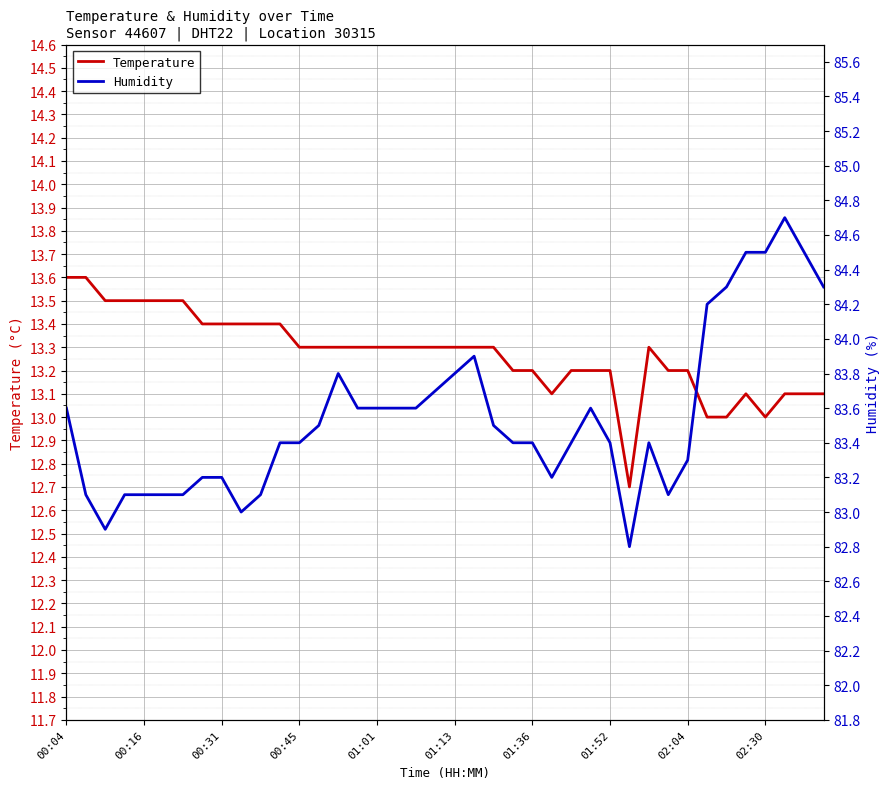

Reading left to right, transcribe all the data shown in this chart.

Temperature: 13.6	13.6	13.5	13.5	13.5	13.5	13.5	13.4	13.4	13.4	13.4	13.4	13.3	13.3	13.3	13.3	13.3	13.3	13.3	13.3	13.3	13.3	13.3	13.2	13.2	13.1	13.2	13.2	13.2	12.7	13.3	13.2	13.2	13.0	13.0	13.1	13.0	13.1	13.1	13.1
Humidity: 83.6	83.1	82.9	83.1	83.1	83.1	83.1	83.2	83.2	83.0	83.1	83.4	83.4	83.5	83.8	83.6	83.6	83.6	83.6	83.7	83.8	83.9	83.5	83.4	83.4	83.2	83.4	83.6	83.4	82.8	83.4	83.1	83.3	84.2	84.3	84.5	84.5	84.7	84.5	84.3